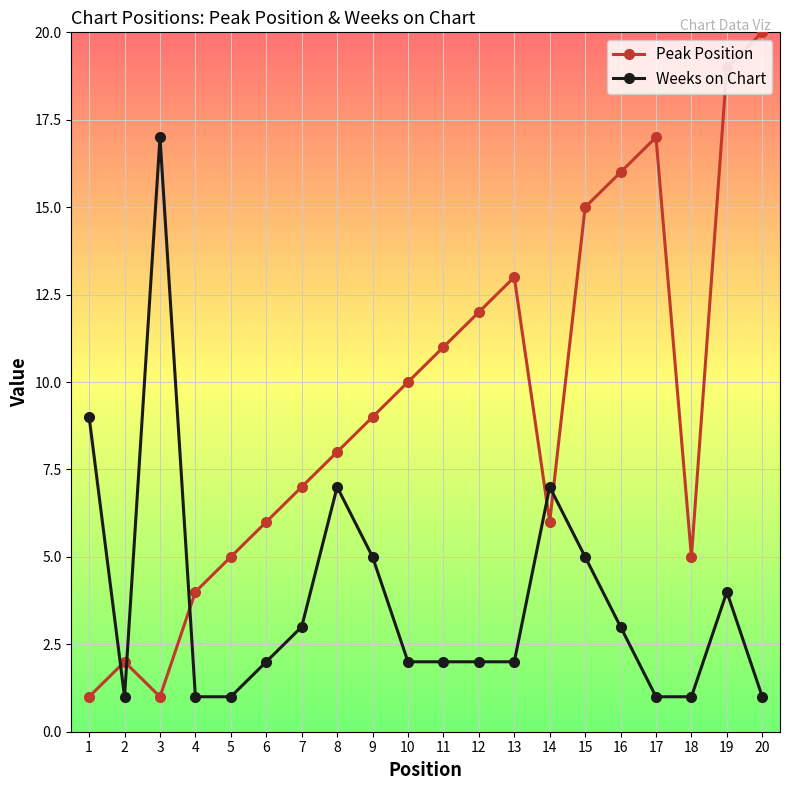

What are all the series names shown in the legend?

Peak Position, Weeks on Chart